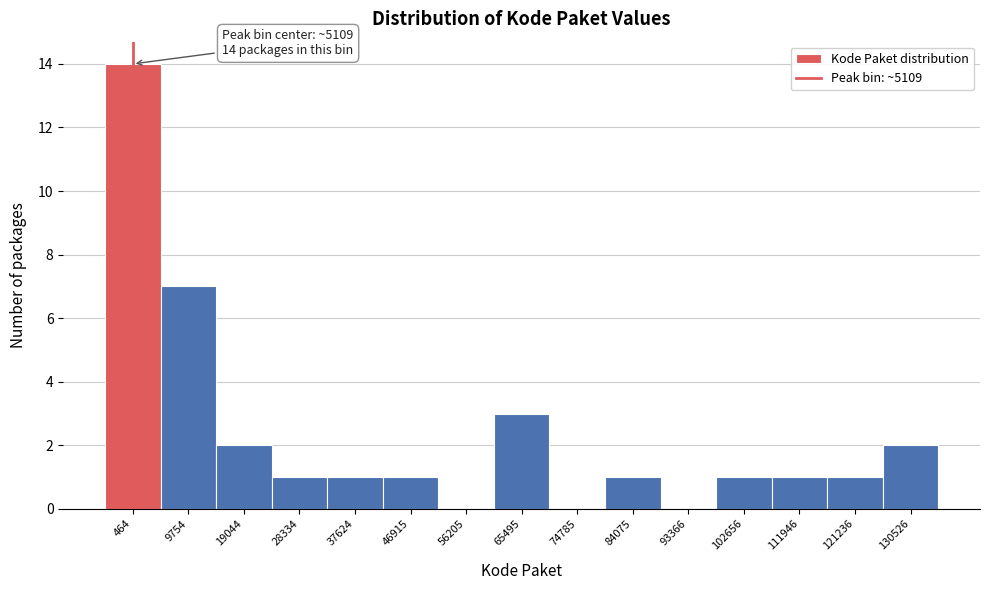

Reading left to right, list all the values displayed in this chart.

464=14	9754=7	19044=2	28334=1	37624=1	46915=1	56205=0	65495=3	74785=0	84075=1	93366=0	102656=1	111946=1	121236=1	130526=2